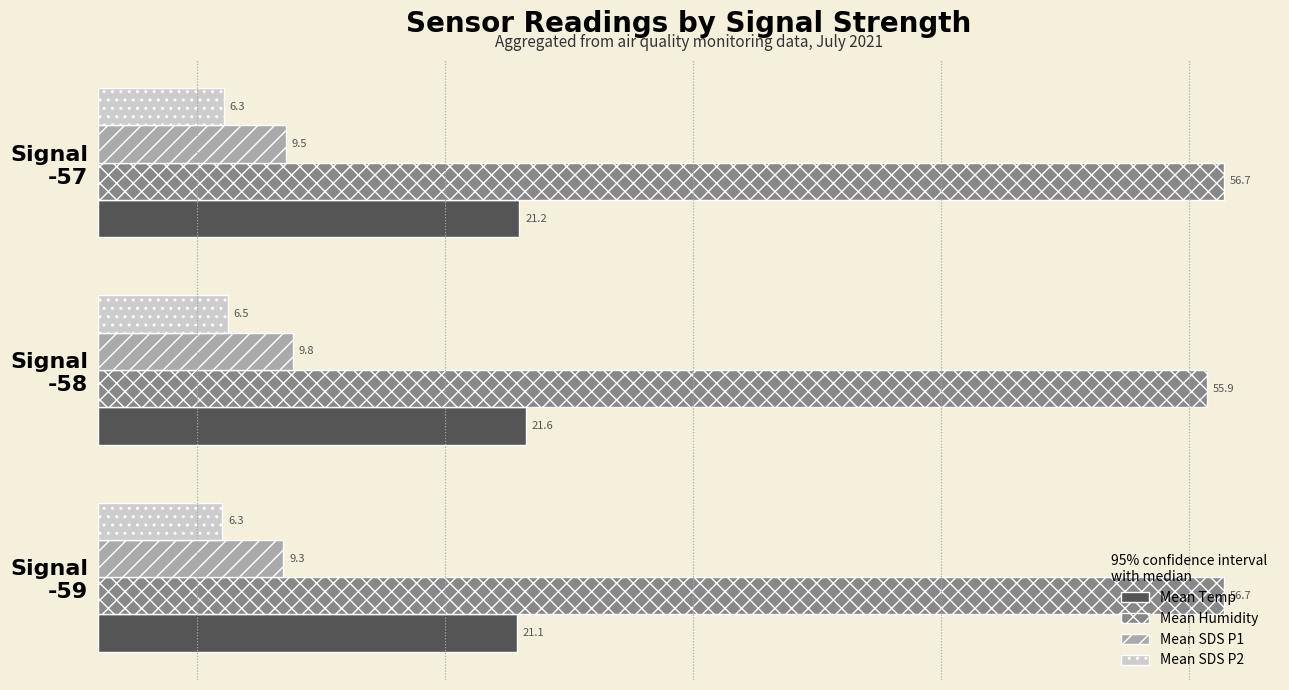

What is the average value of the Mean Temp series?

21.3